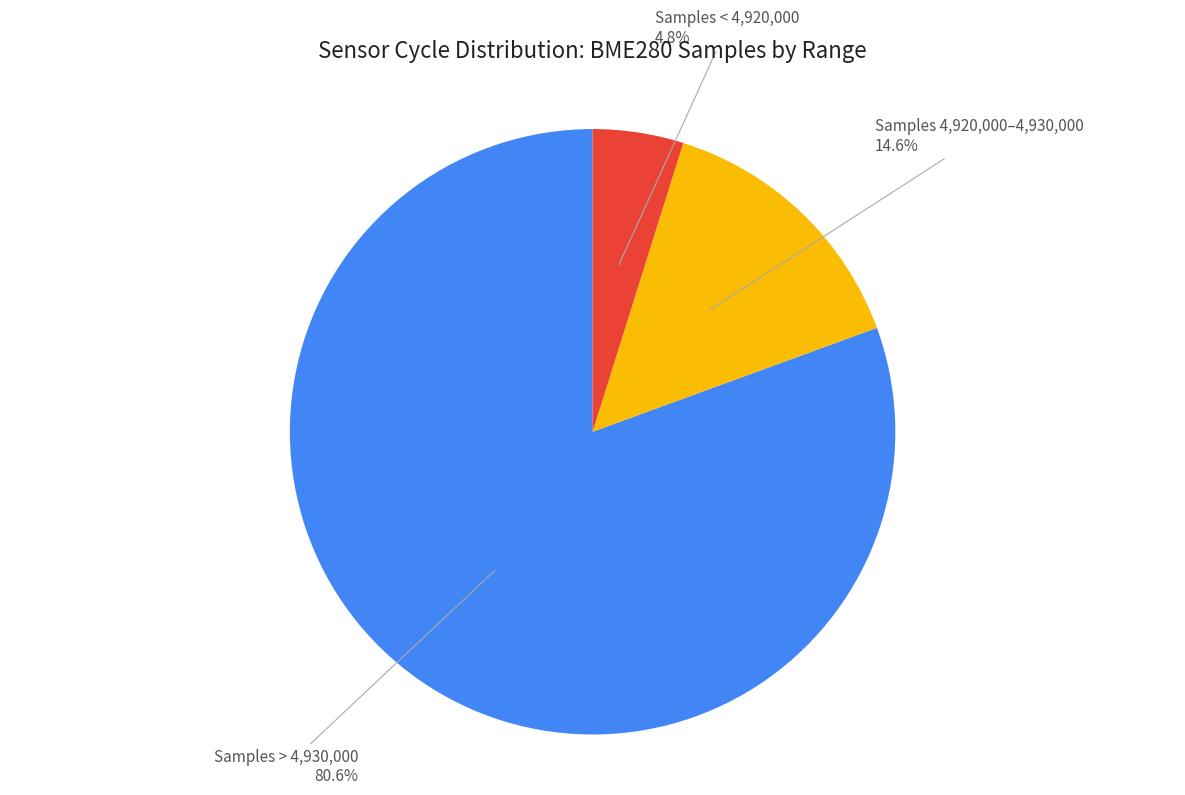

Is there any slice that represents more than half of the pie?

Yes